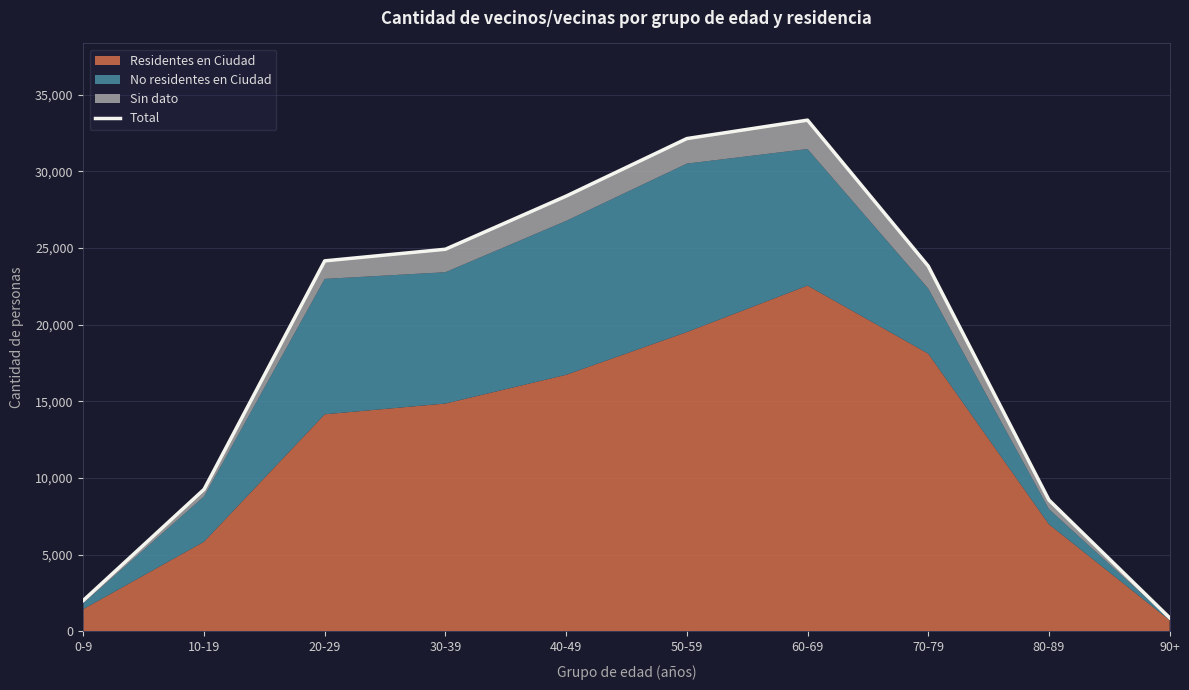

Where is the data nearest to the value 17113?

70-79